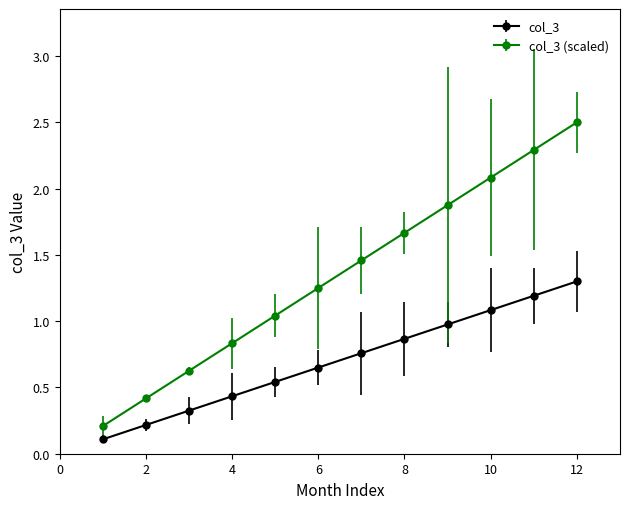

List the series in order of their overall mean, lowest first.

col_3, col_3 (scaled)